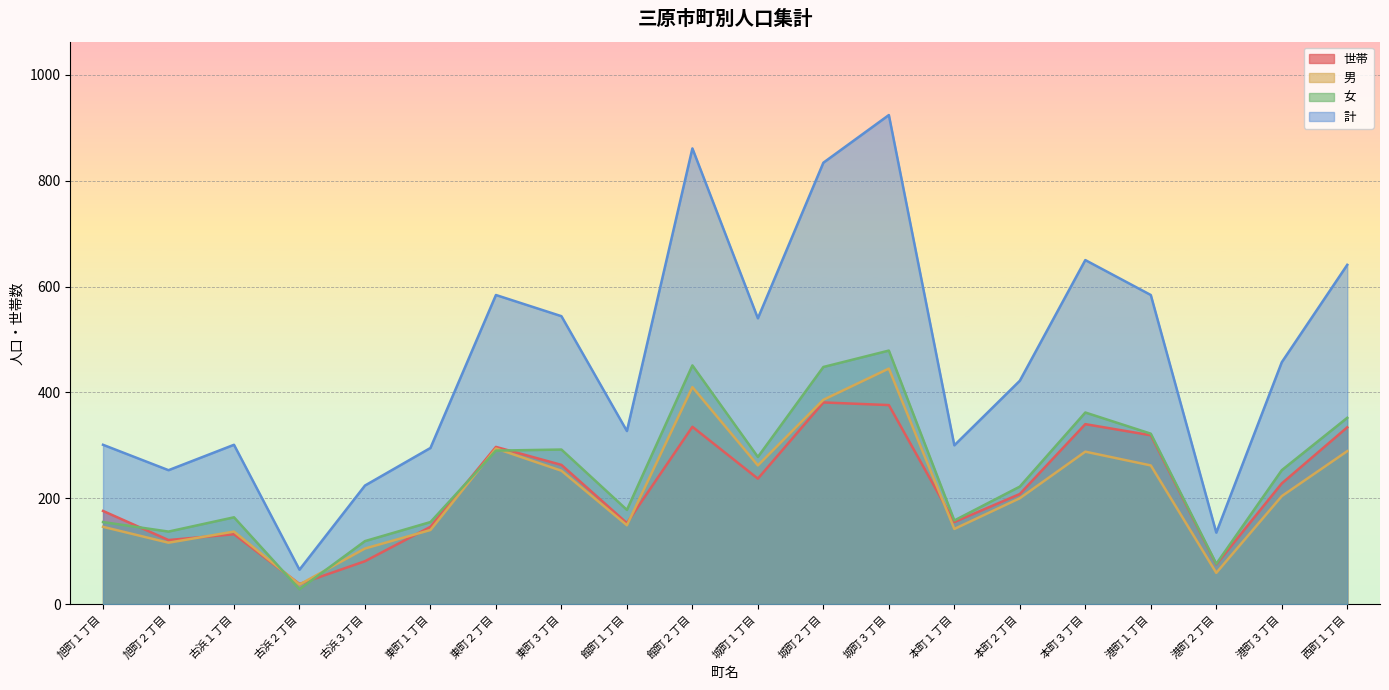

At which label is 世帯 closest to 209?

本町２丁目